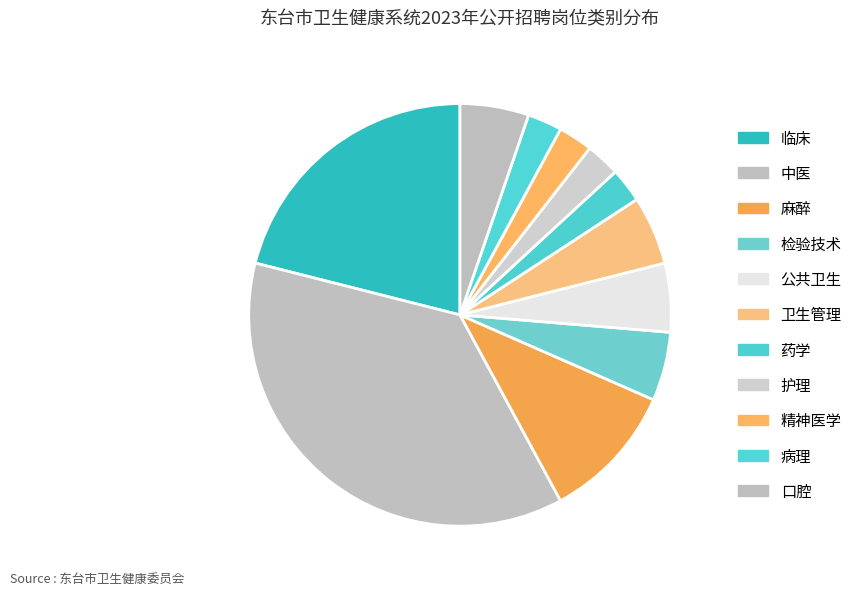

What percentage is the 护理 slice, to the nearest percent?

3%